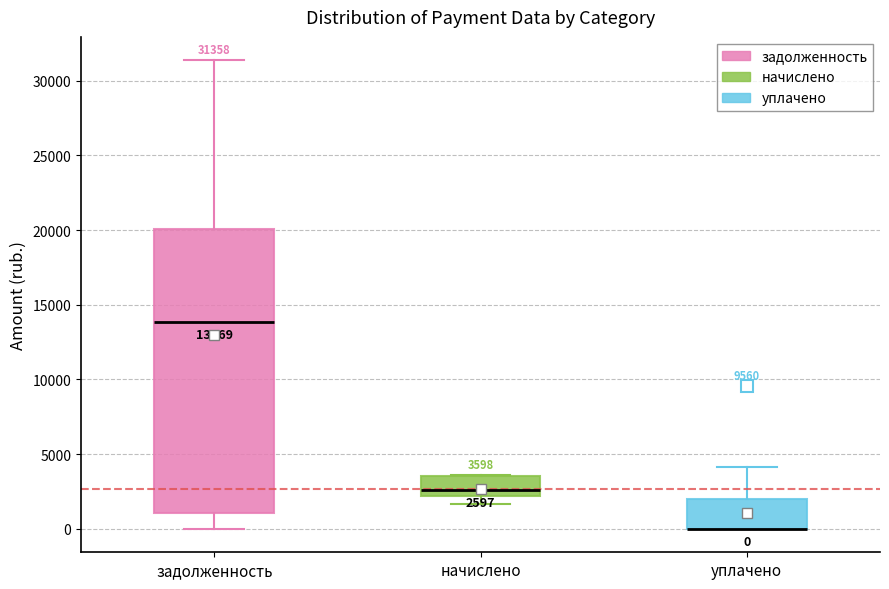

Which box is the tallest, from its lower edge to its upper edge?

задолженность